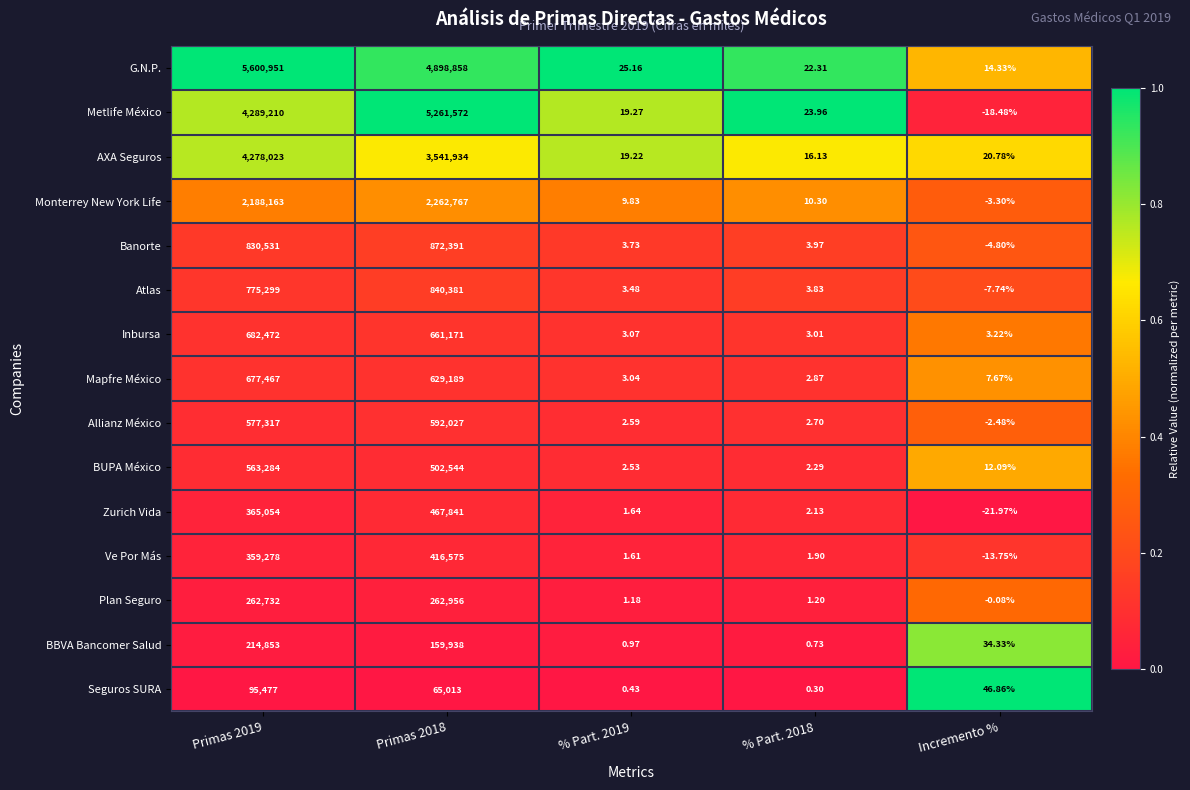

What is the total value across all series at % Part. 2019?

97.8